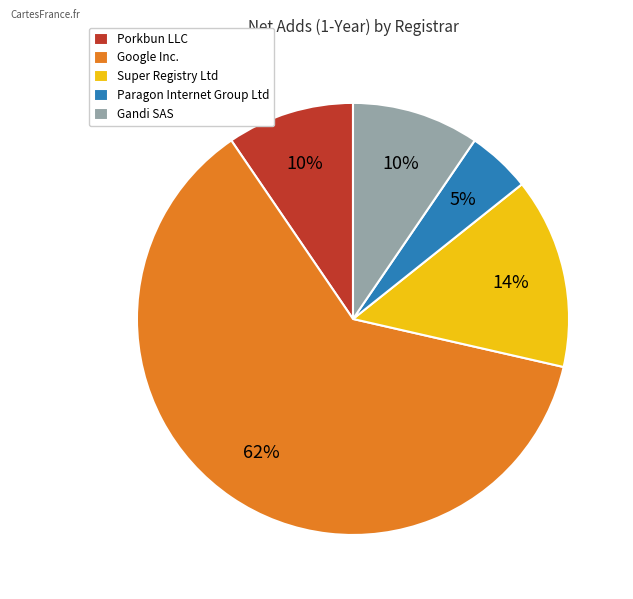

Which slice is the largest?

Google Inc.